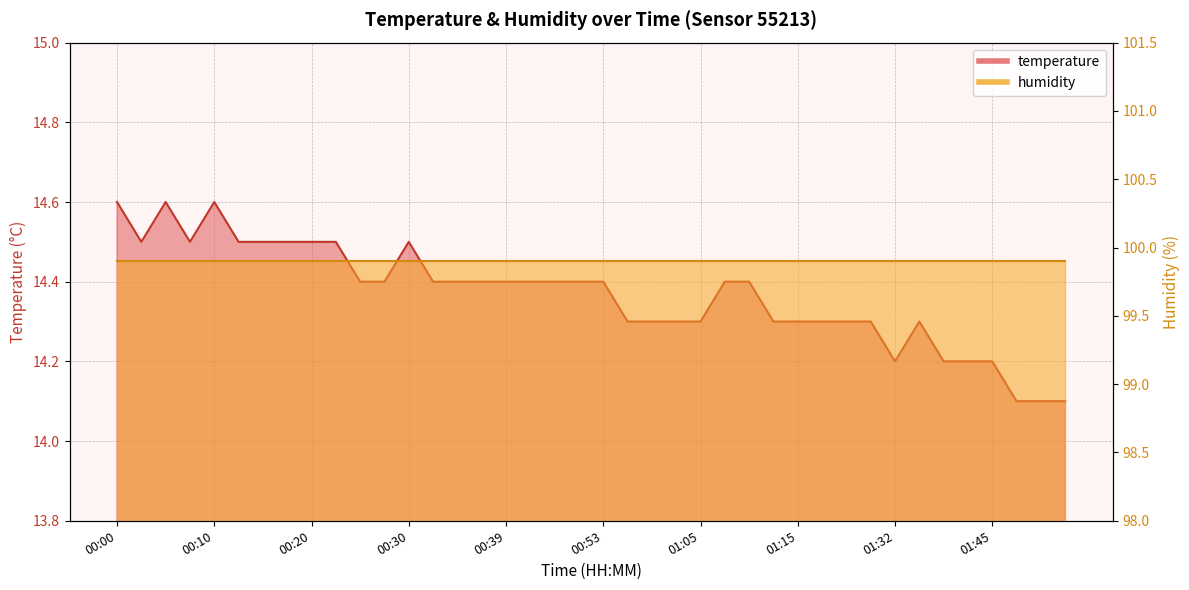

What is the maximum value shown in the chart?

14.6